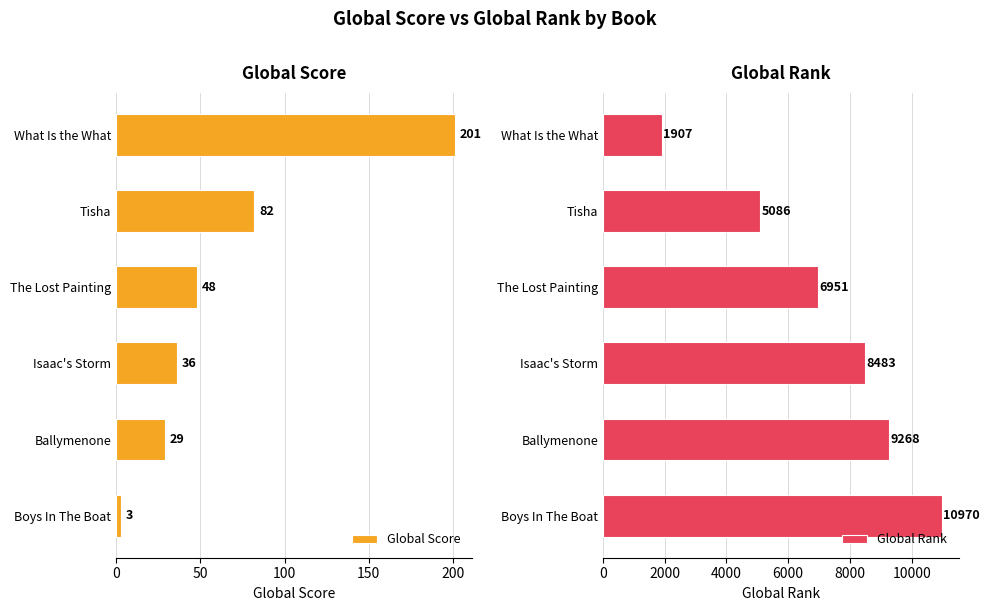

Is it true that Global Score equals 3 at Boys In The Boat?

True